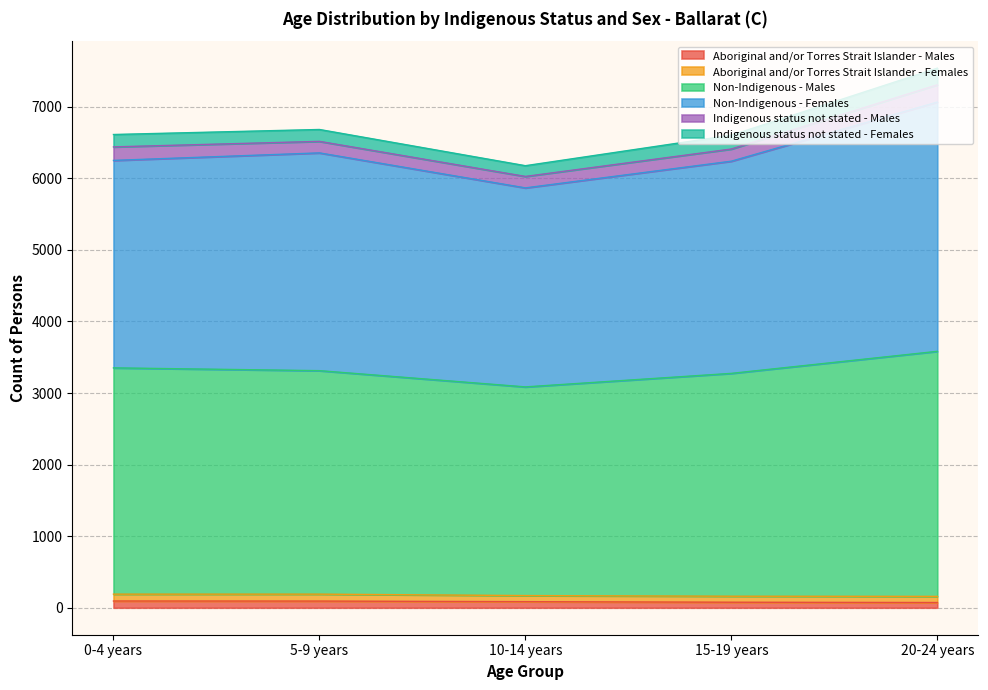

True or false: Non-Indigenous - Males has more than 2 interior local peaks.

False